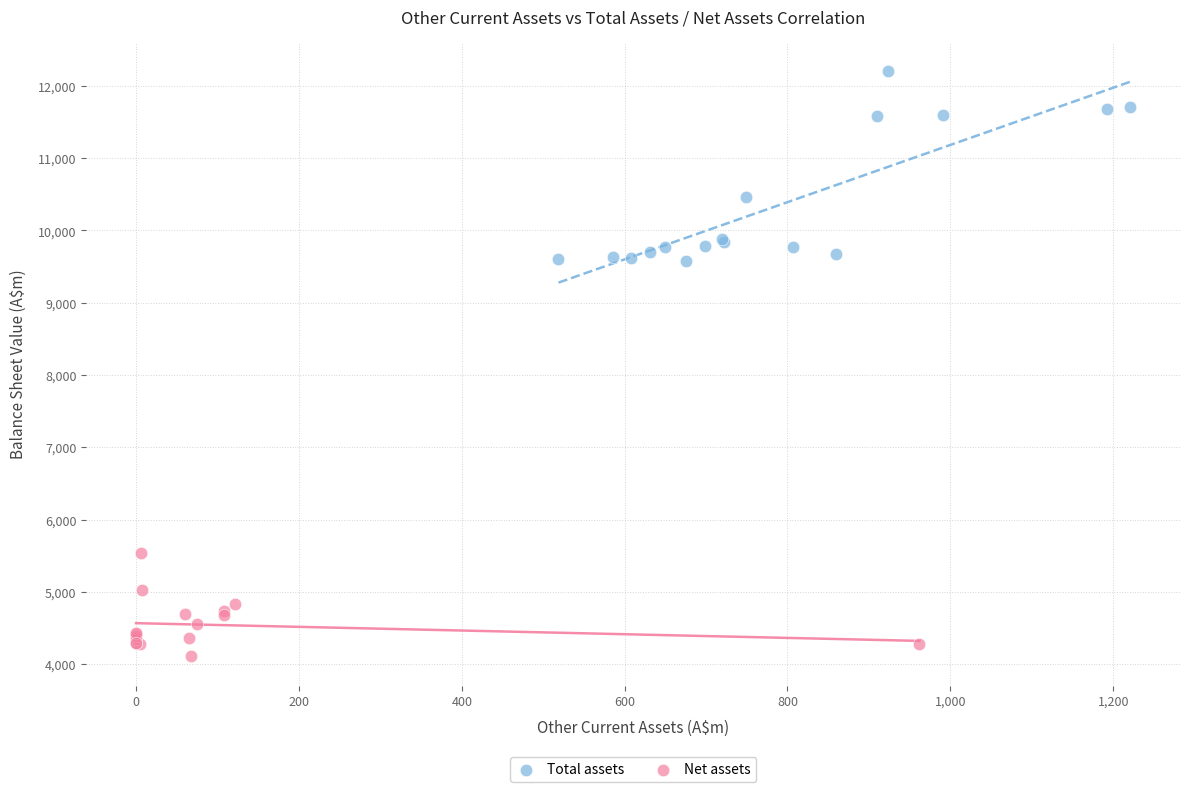

Which series contains the lowest Y value?

Net assets